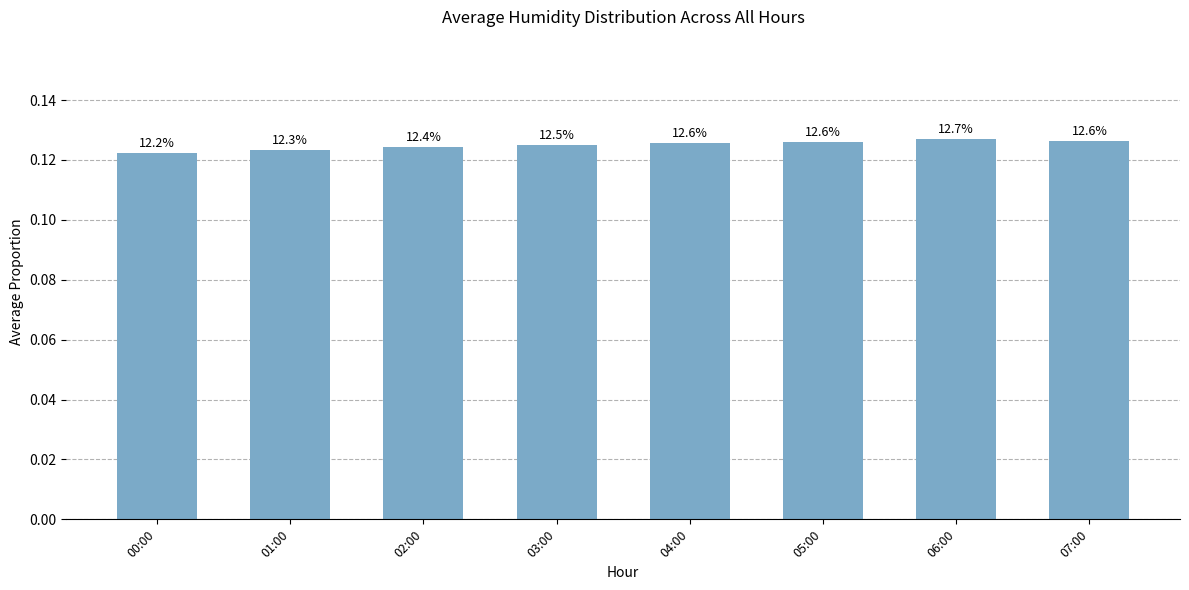

Is it true that the value at 06:00 is 0.0?

False